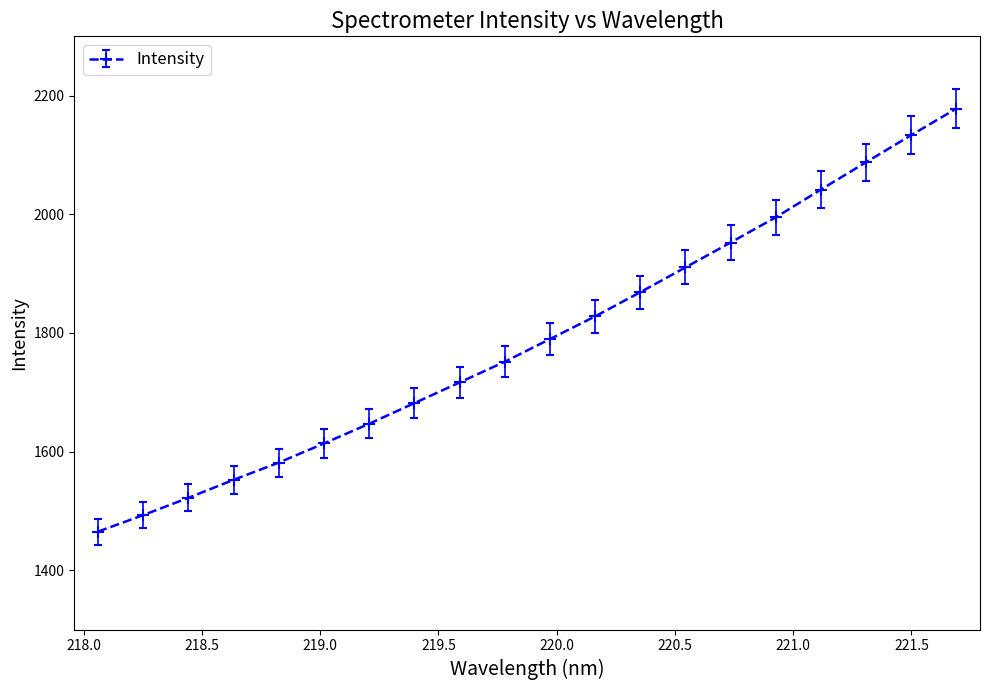

True or false: there are more than 0 points higher than both neighbors.

False